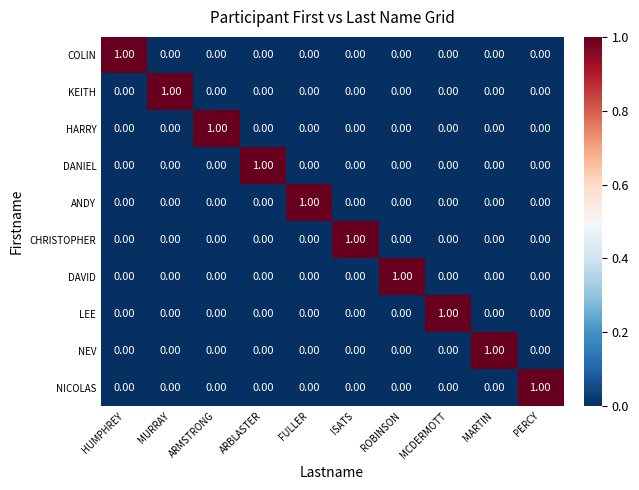

Which category has the highest value in the DANIEL series?

ARBLASTER